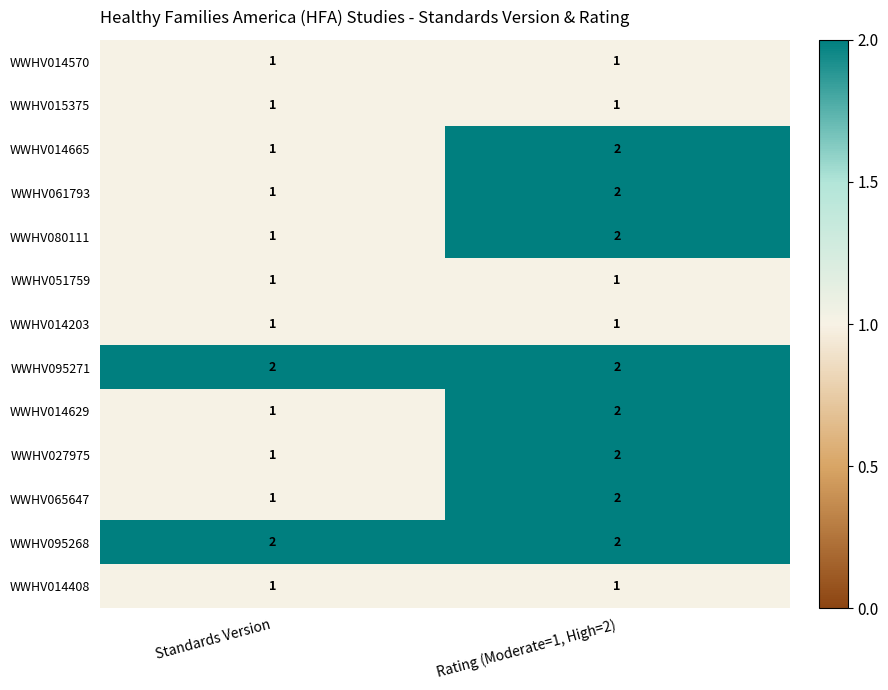

At which category is the sum across all series the highest?

Rating (Moderate=1, High=2)